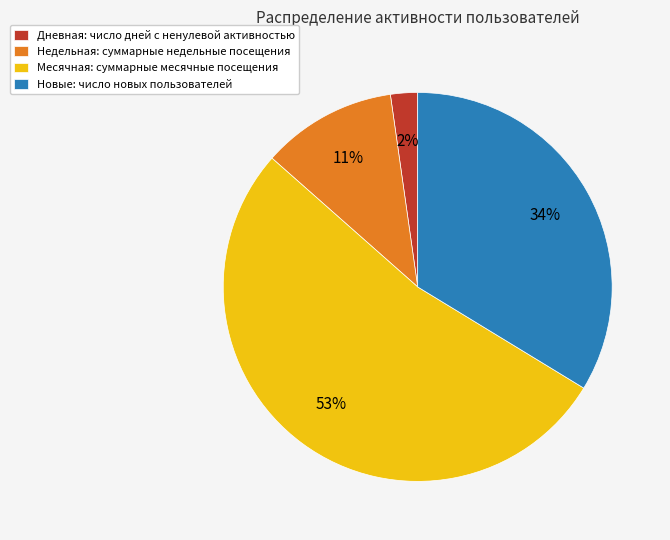

To the nearest percent, what is the difference between the largest and smallest slice percentages?

51%